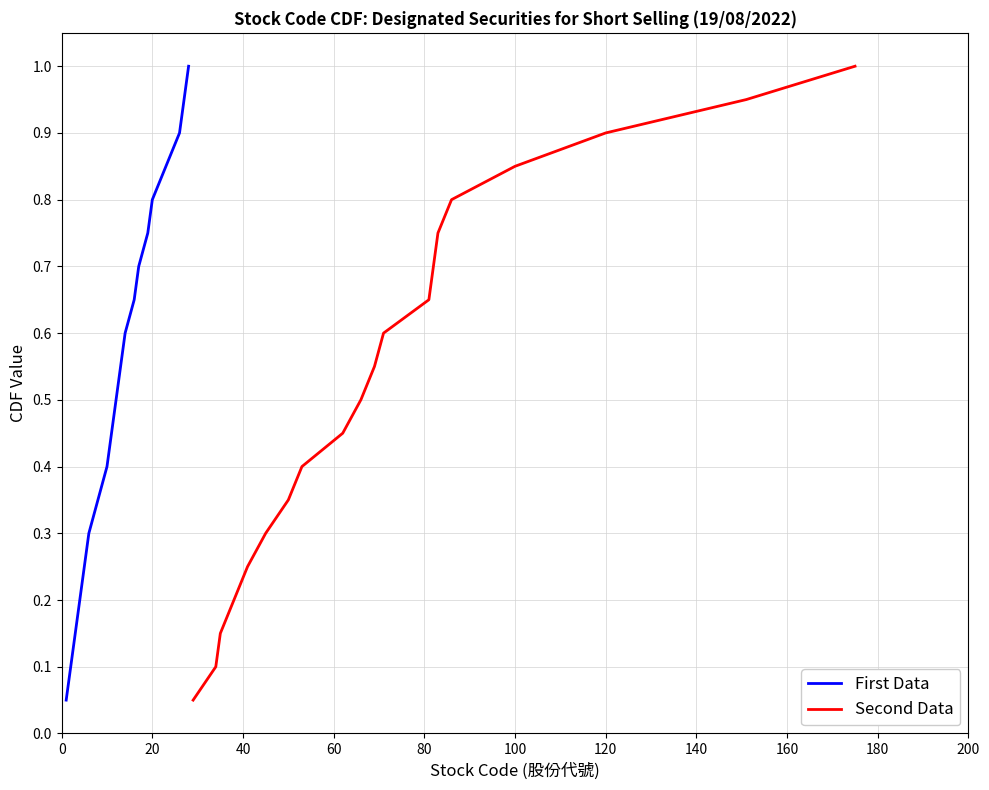

True or false: First Data has a value of 0.2 at 180.

False